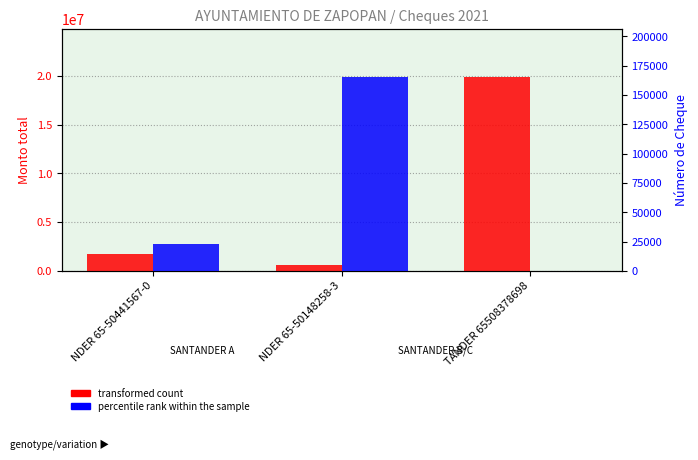

What is the label of the 2nd bar from the right?

NDER 65-50148258-3